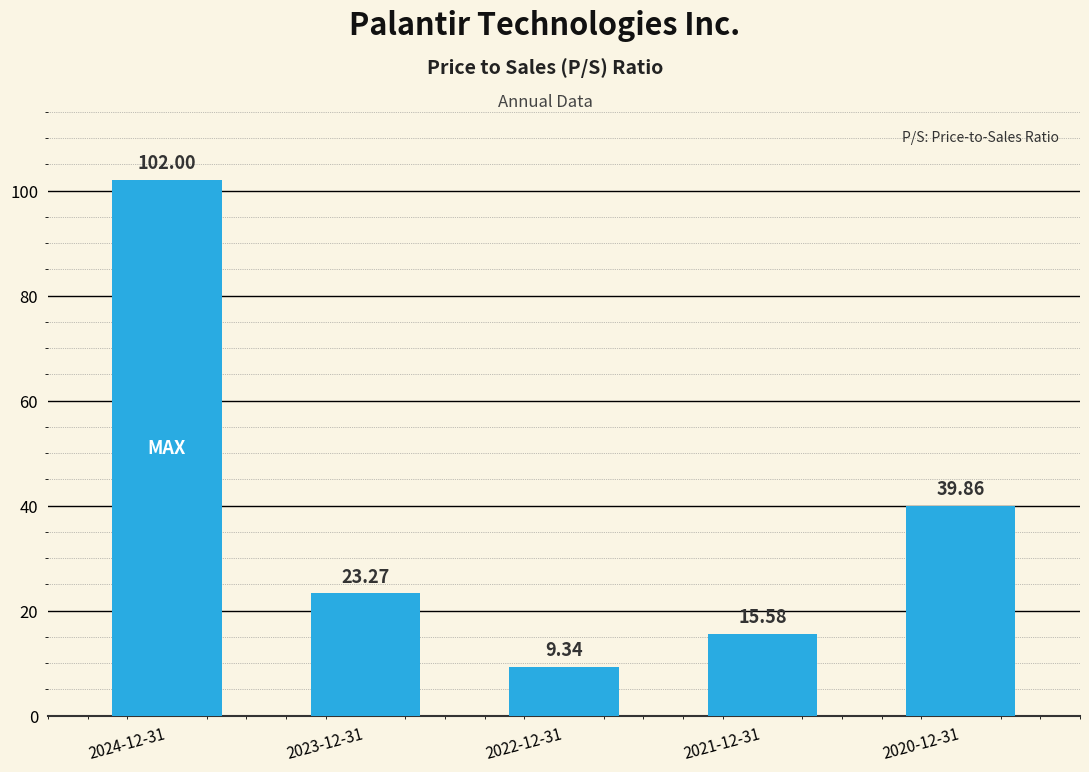

How many values are below 23?

2